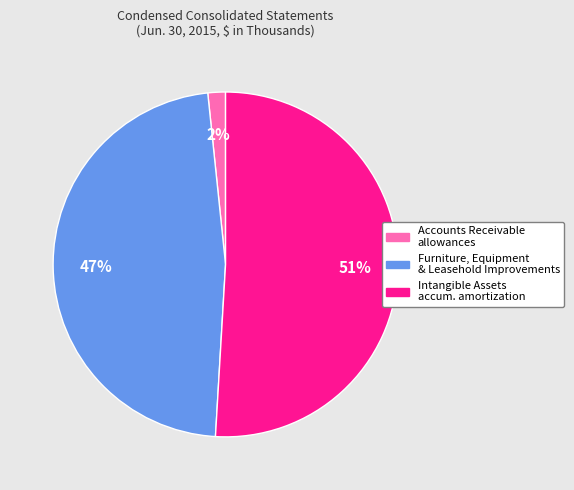

To the nearest percent, what is the average slice percentage?

33%